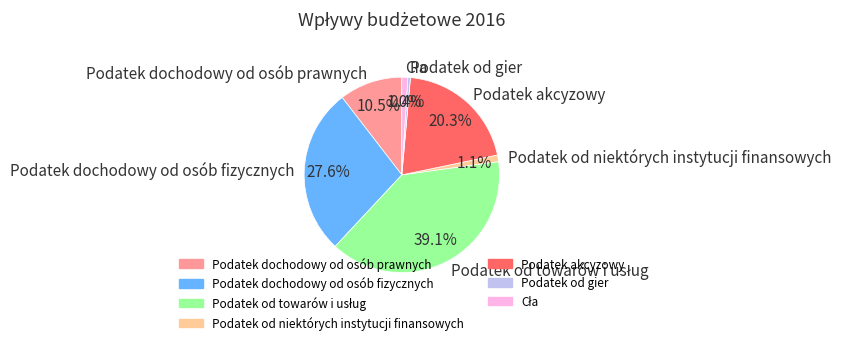

What portion of the pie excludes Podatek od gier?

99.6%